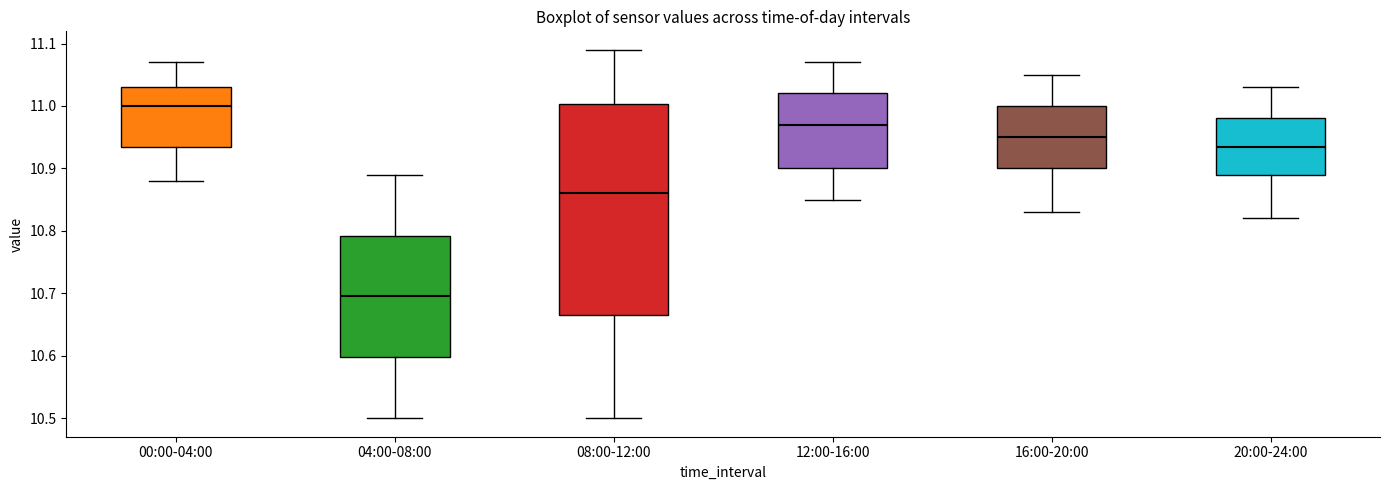

Comparing the boxes themselves (not the whiskers), which one is the tallest?

08:00-12:00